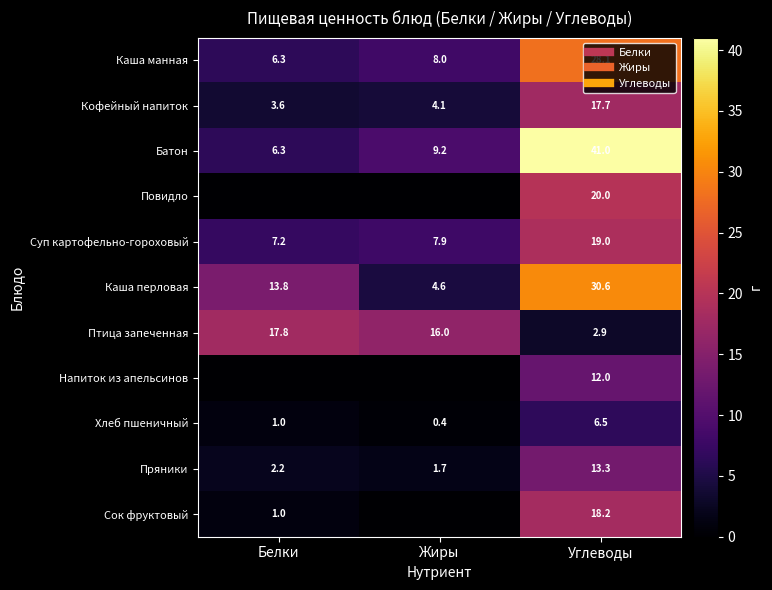

What is the total value across all series at Белки?

59.1